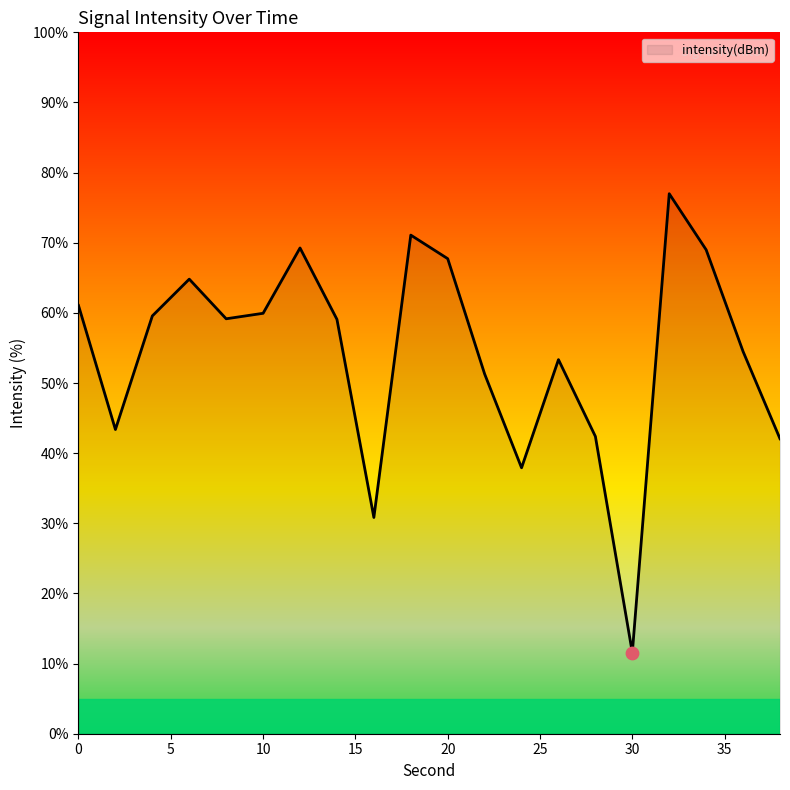

What is the difference between the maximum and minimum values?

65.4